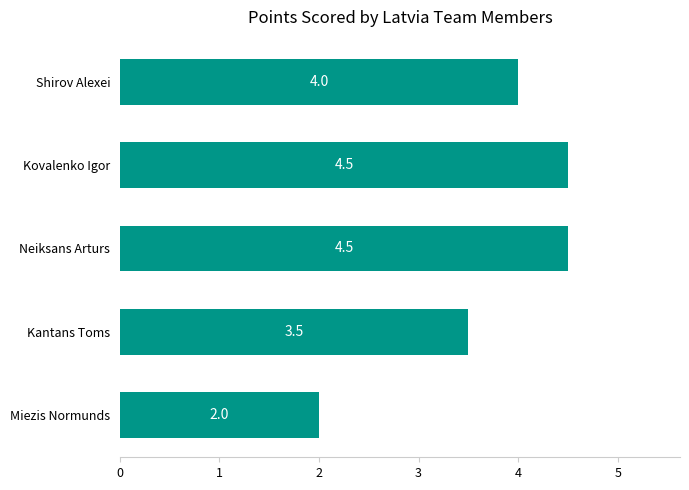

True or false: the data shows 3.5 at Kantans Toms.

True